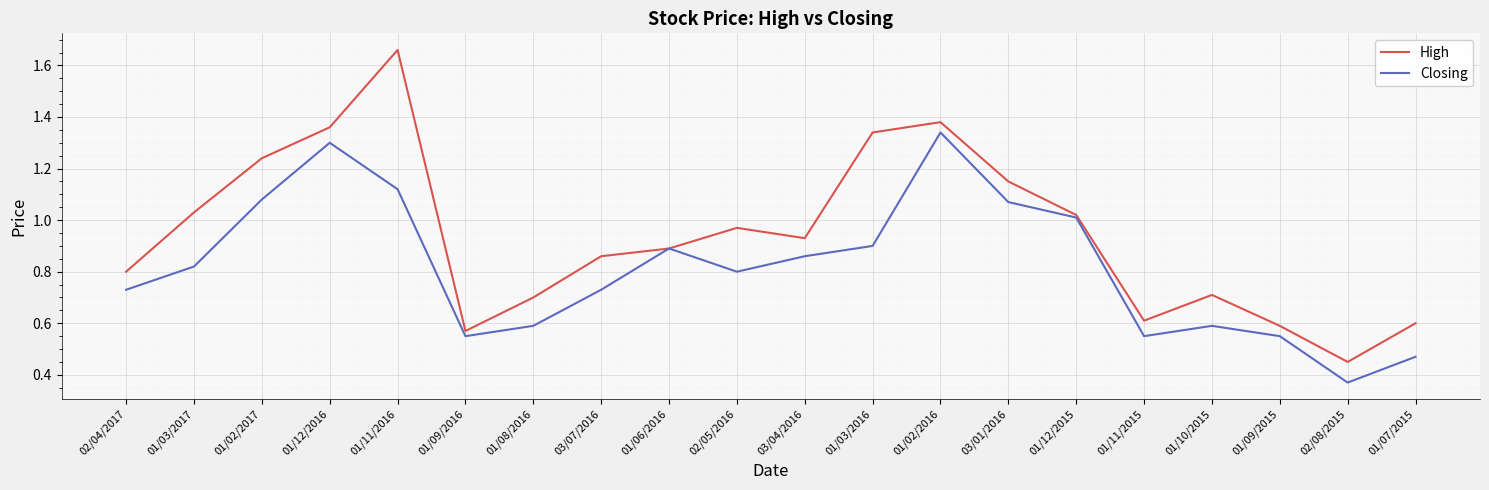

What is the total value across all series at 02/04/2017?

1.5